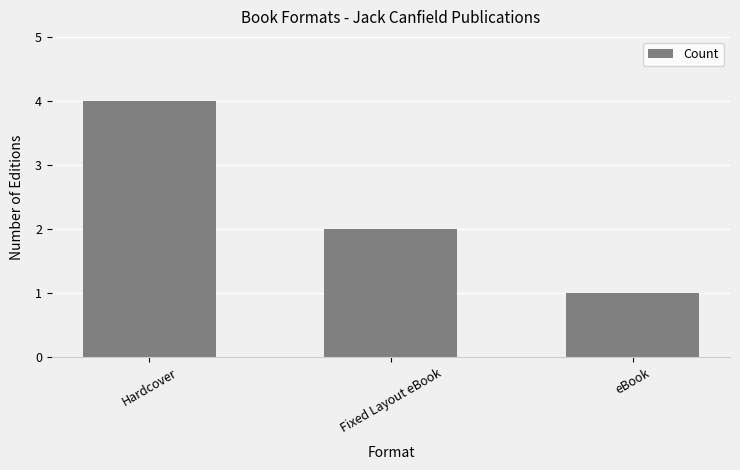

How many values are below 2?

1